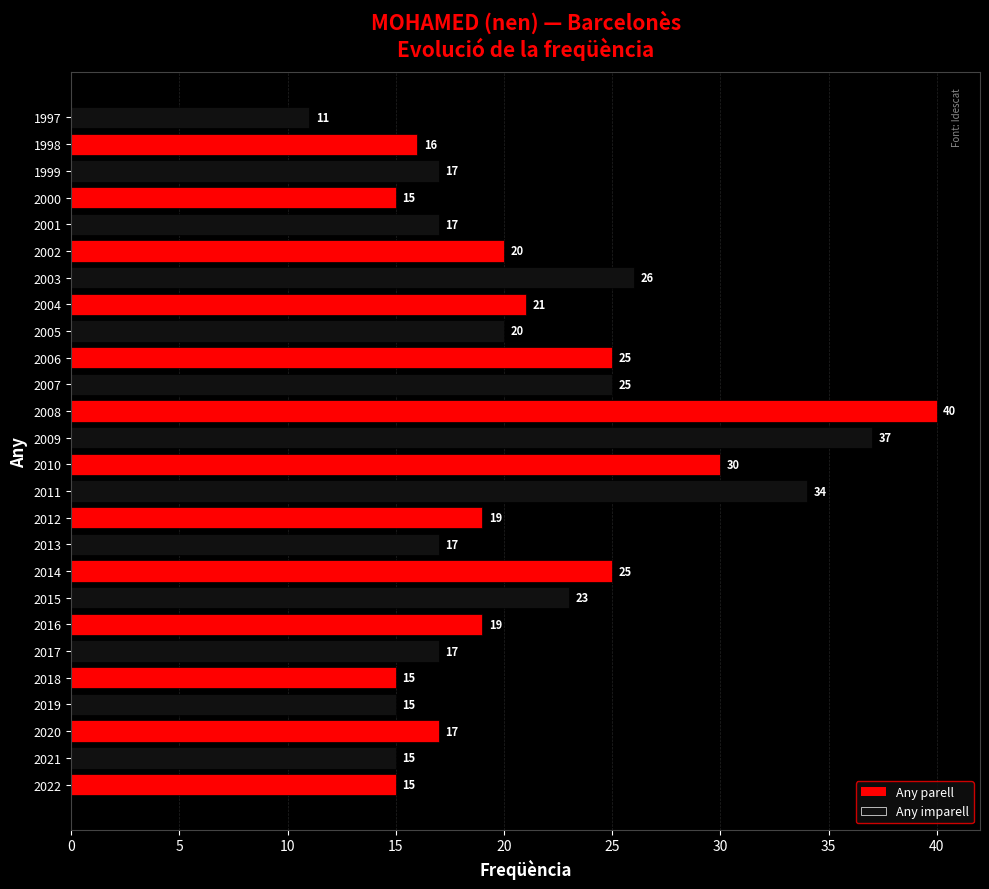

What is the difference between the values at 2018 and 2006?

10